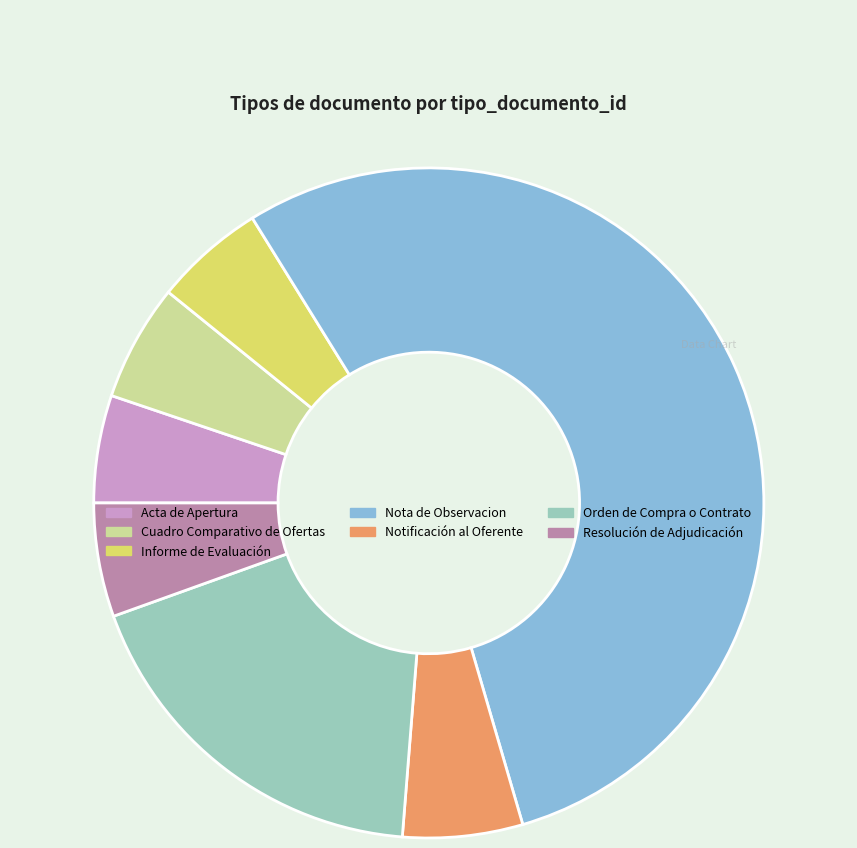

What is the ratio of the value at Cuadro Comparativo de Ofertas to the value at Notificación al Oferente?

1.0